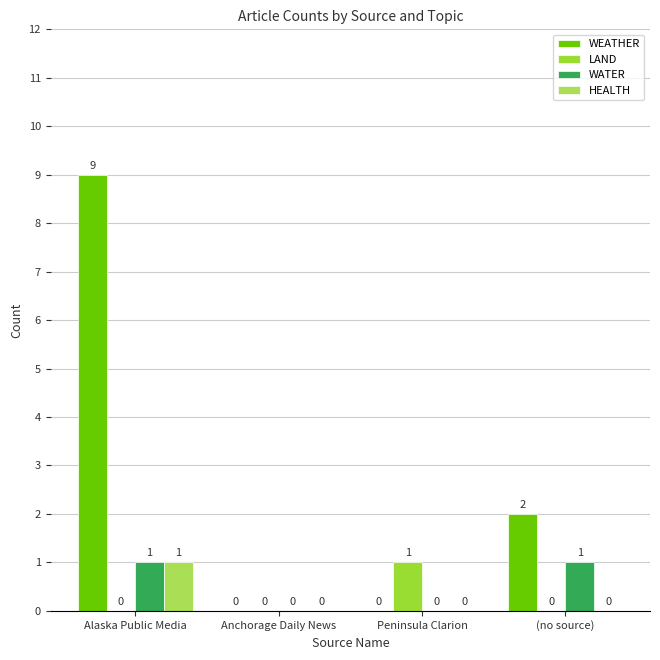

What is the maximum value for WATER?

1